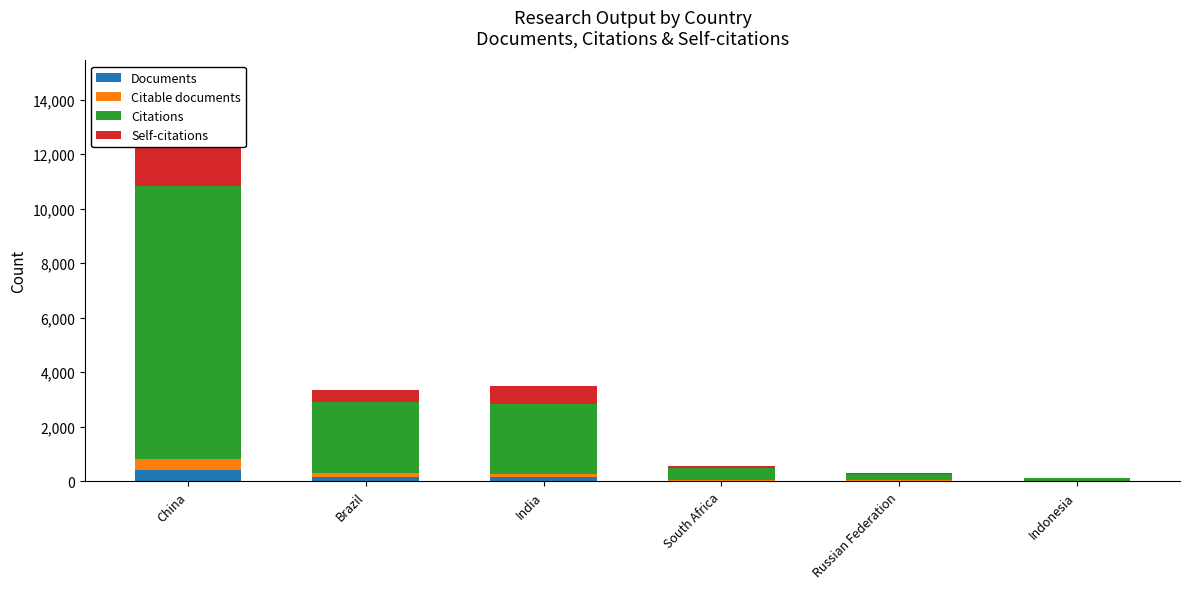

What is the total value across all series at Russian Federation?

312